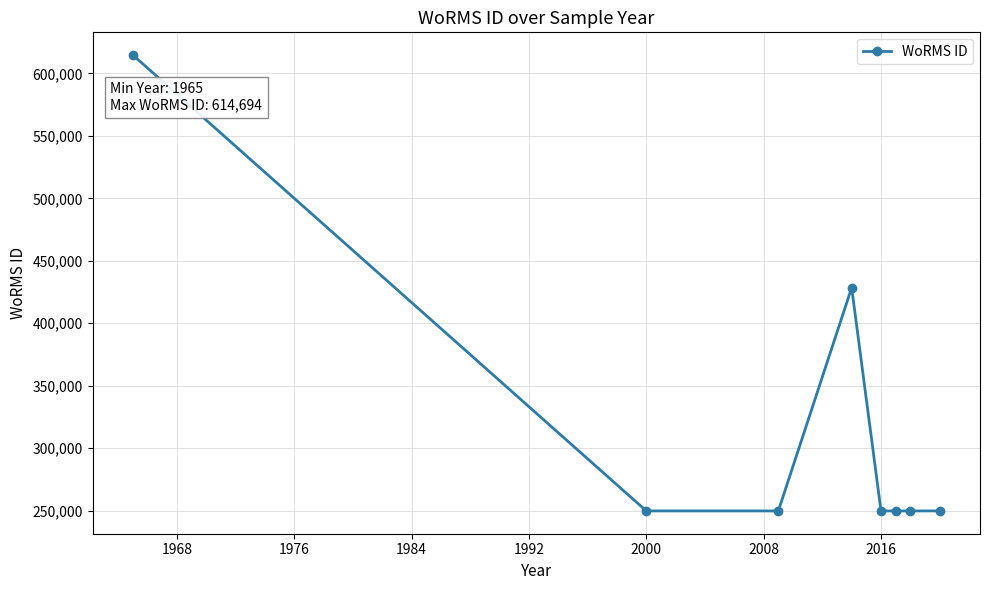

Reading right to left, transcribe all the data shown in this chart.

249725	249725	249725	249725	428524	249725	249725	614694